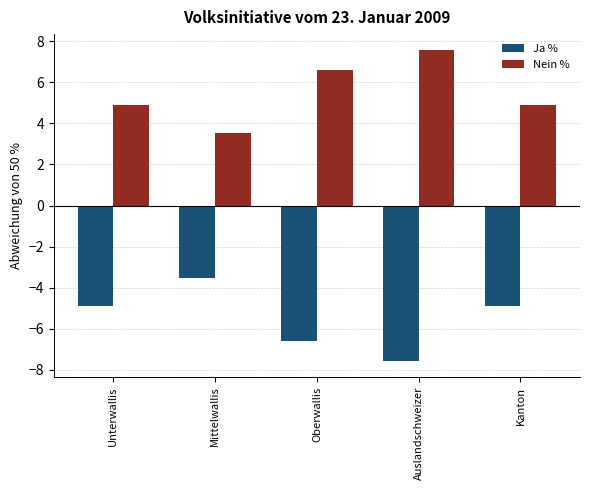

What is the label of the 5th bar from the right?

Unterwallis